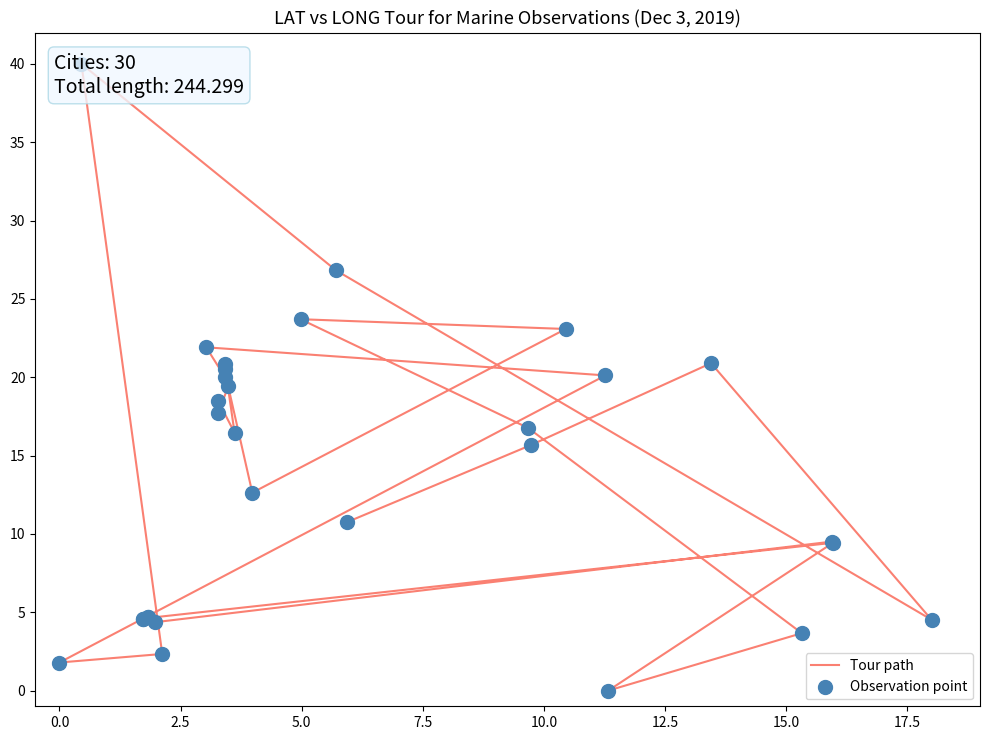

Which series has the widest spread of Y values?

Tour path